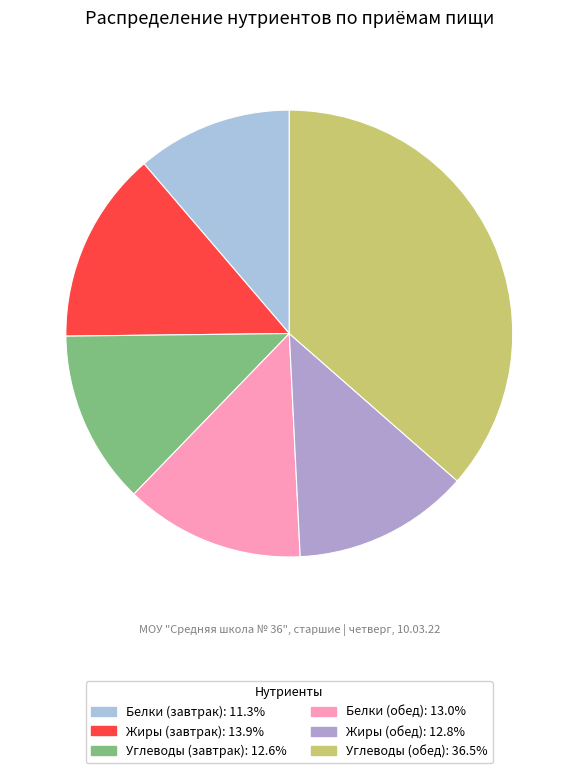

Is there any slice that represents more than half of the pie?

No